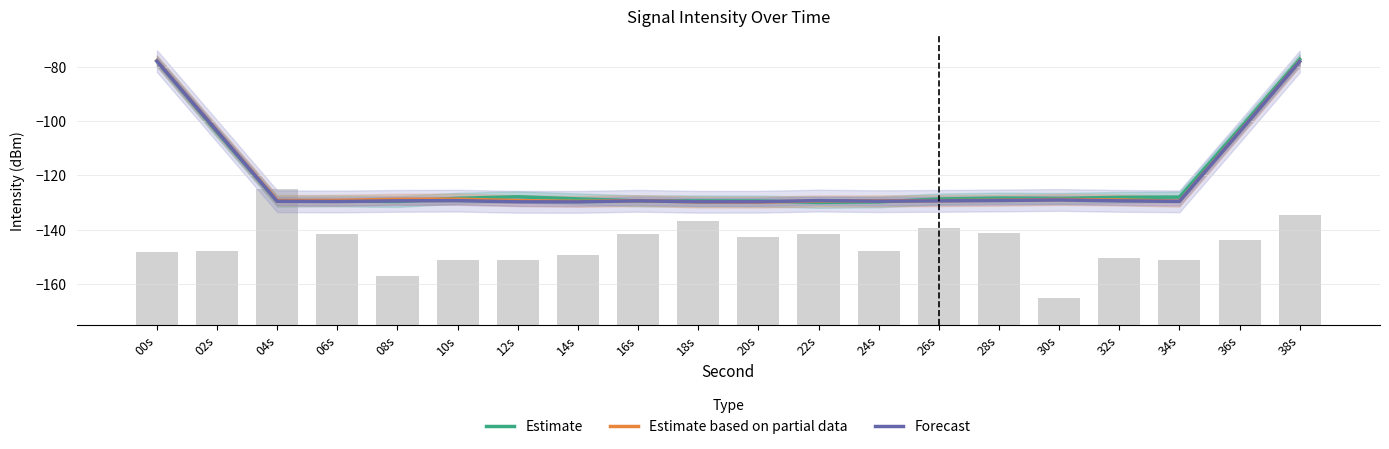

Rank the series by their average value, from lowest to highest.

Forecast, Estimate based on partial data, Estimate